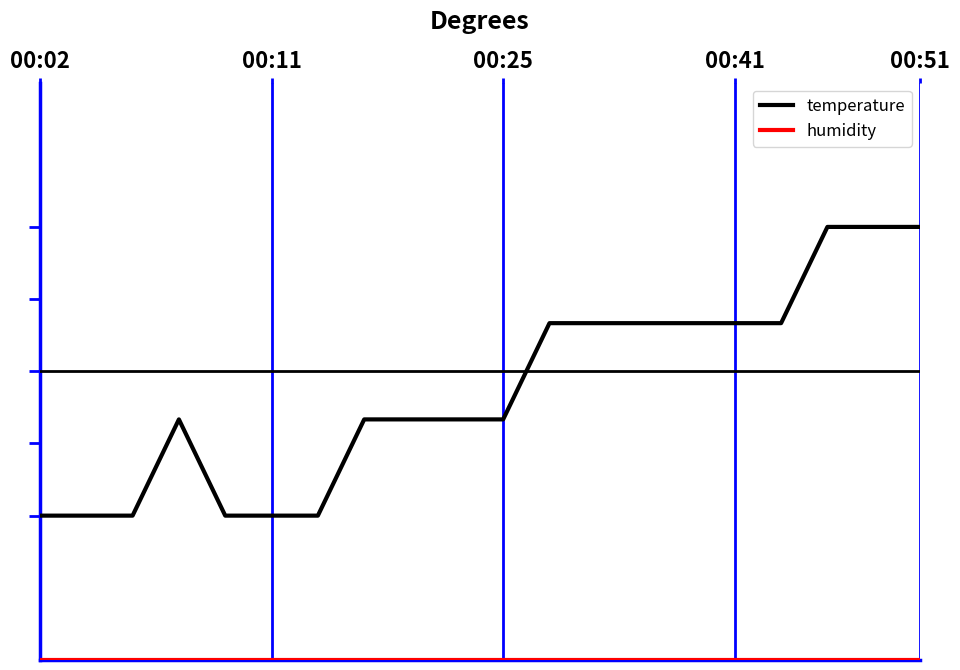

True or false: temperature and humidity intersect in this chart.

False